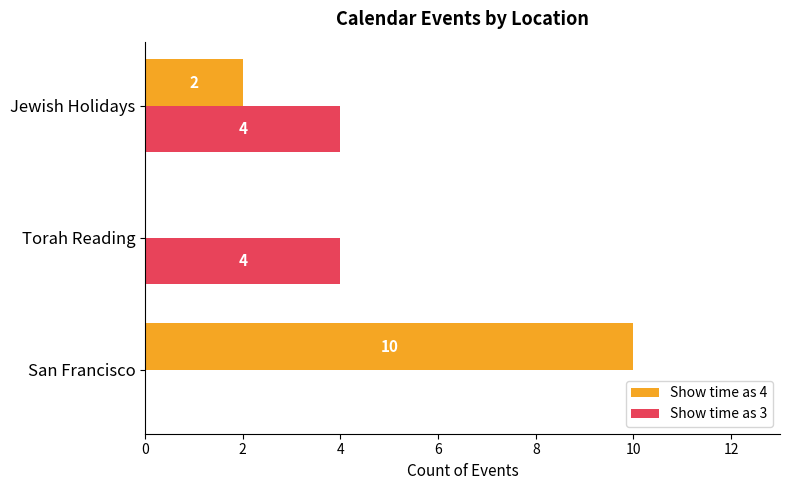

True or false: Show time as 4 has a value of 3 at Jewish Holidays.

False